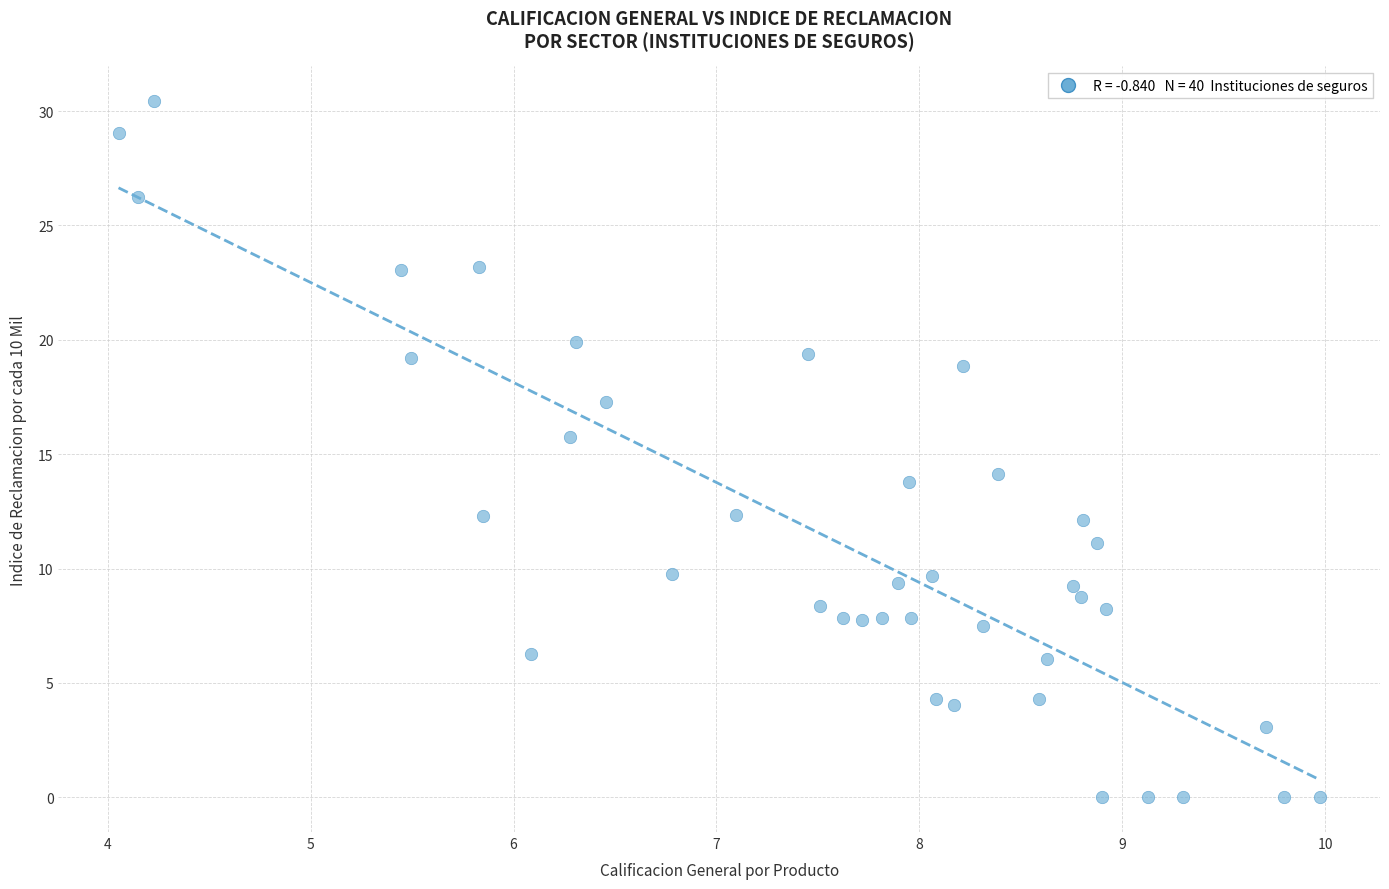

What is the range of X values (max minus min)?

5.9